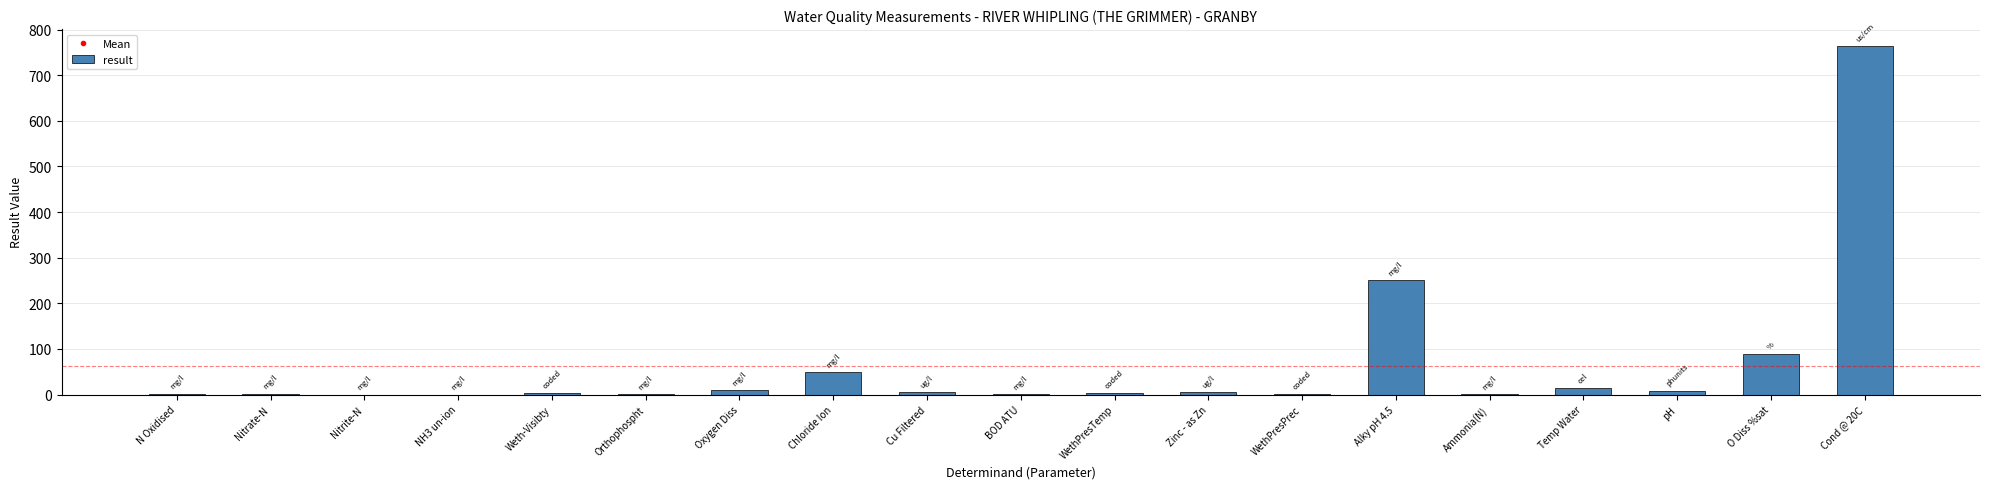

Is it true that the value at NH3 un-ion is 0.0?

True